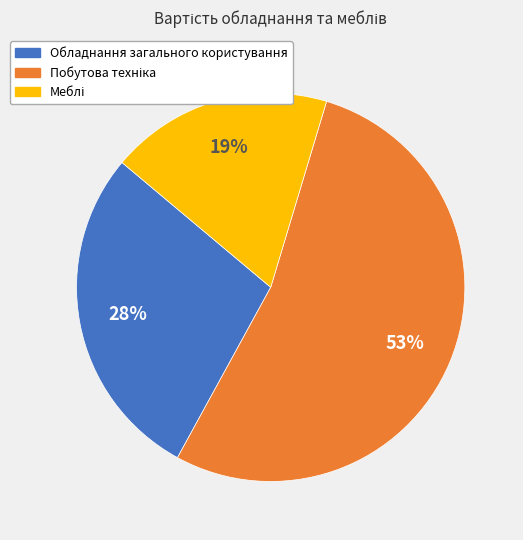

Is there any slice that represents more than half of the pie?

Yes